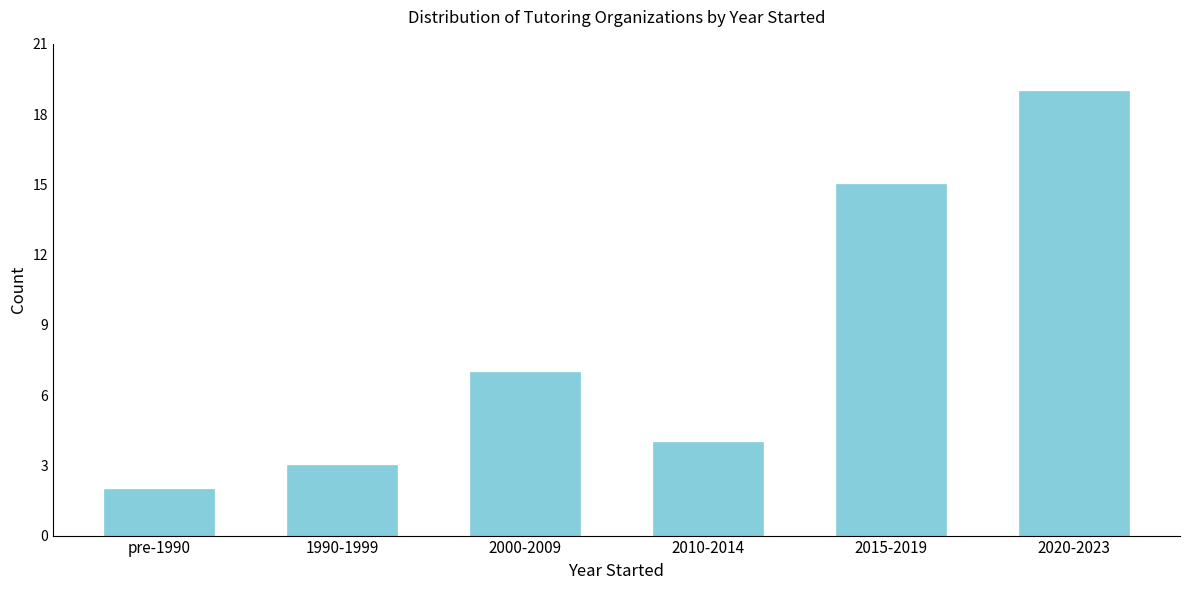

Reading left to right, what are all the values shown in this chart?

2	3	7	4	15	19